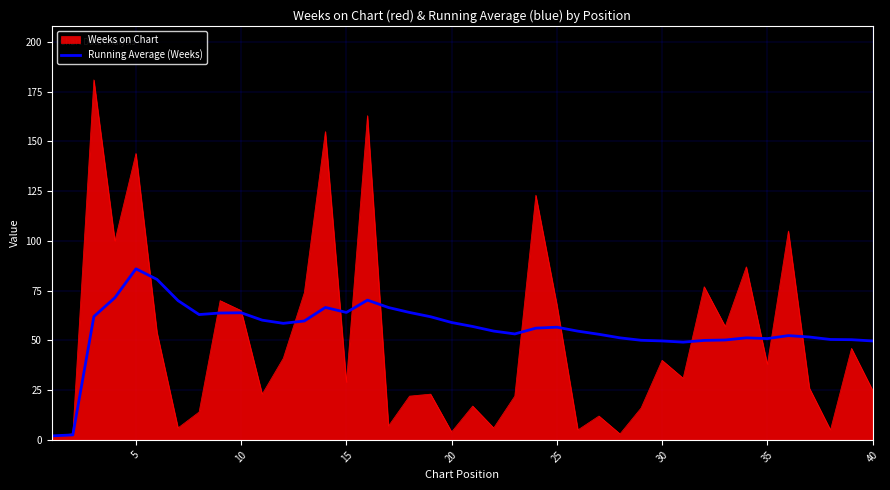

What is the maximum value shown in the chart?

181.0